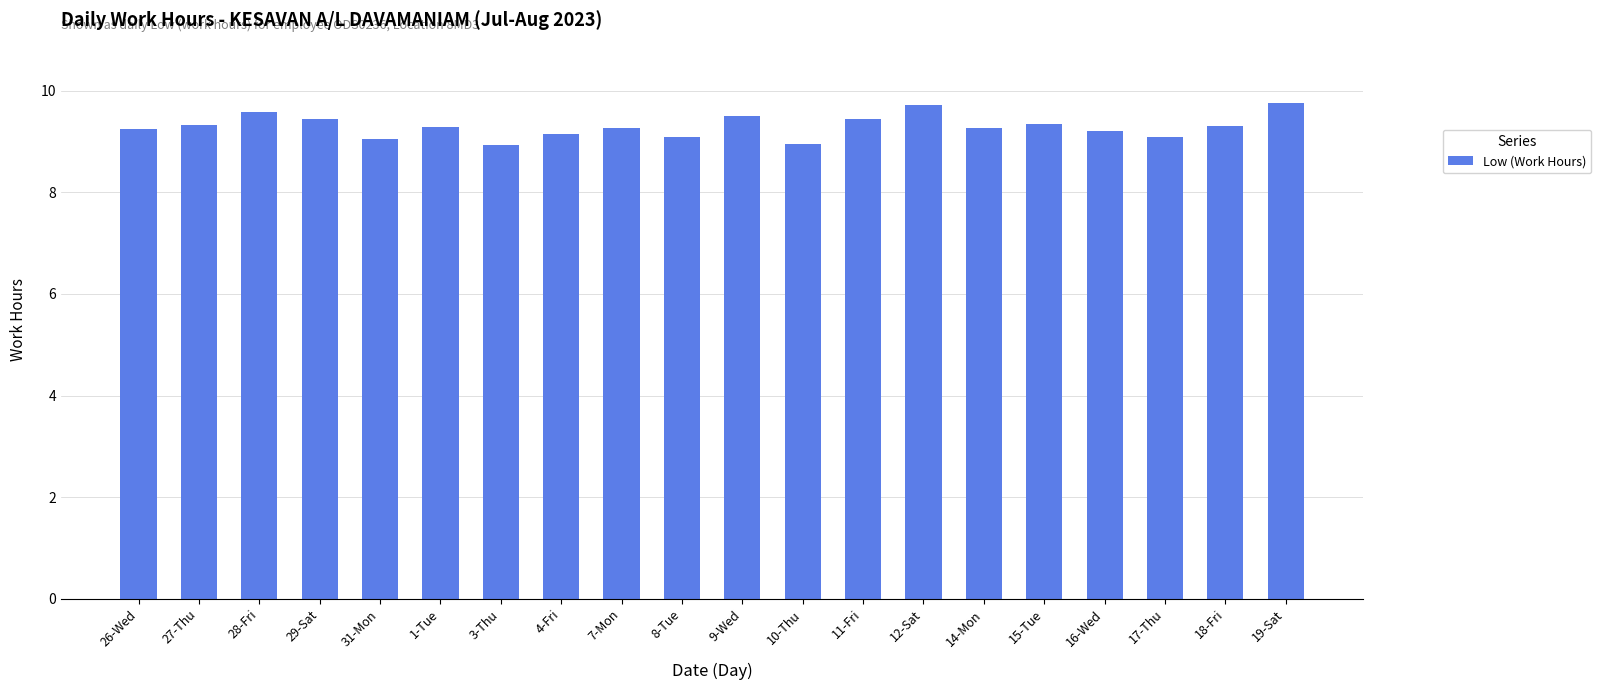

The chart shows a value of 12.0 at 17-Thu. True or false?

False